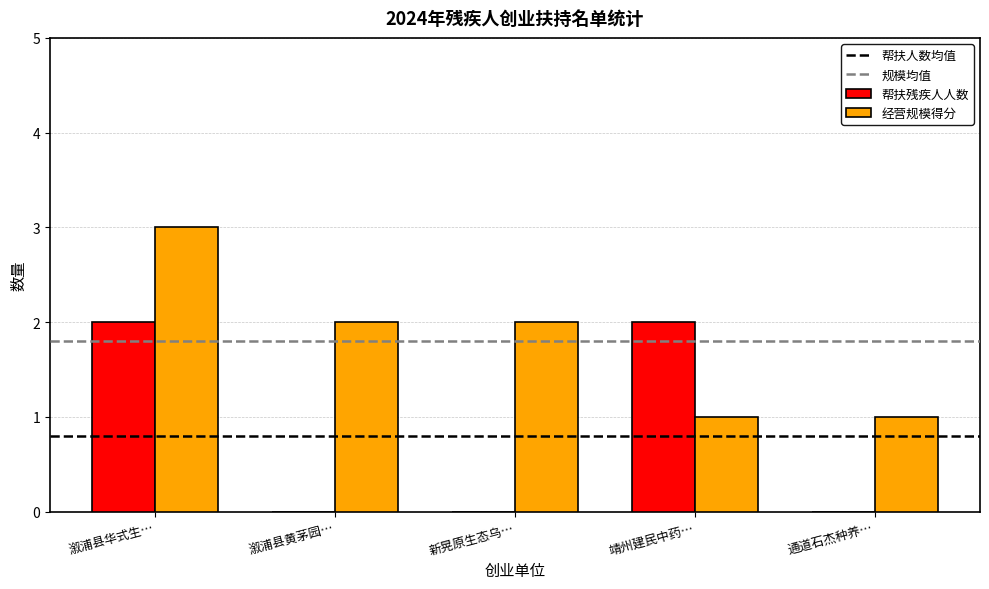

Which series has the largest total across all categories?

经营规模得分